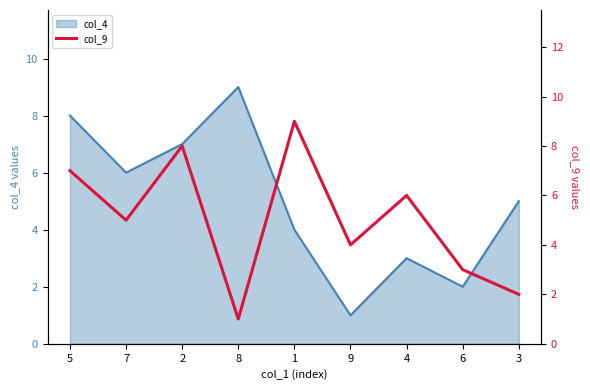

What is the sum of all values?

45